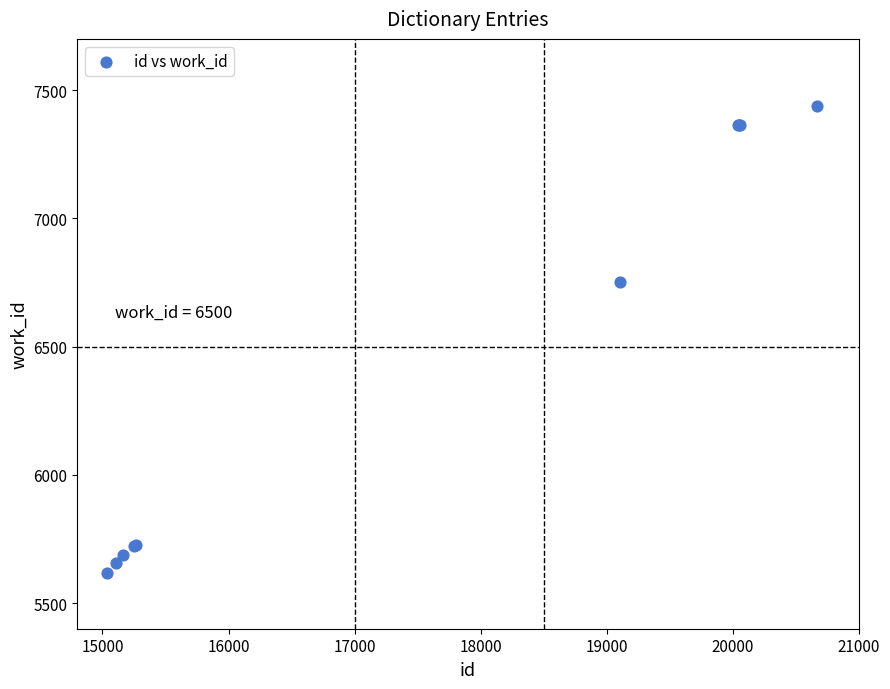

What Y value in the scatter plot is closest to 6529?

6753